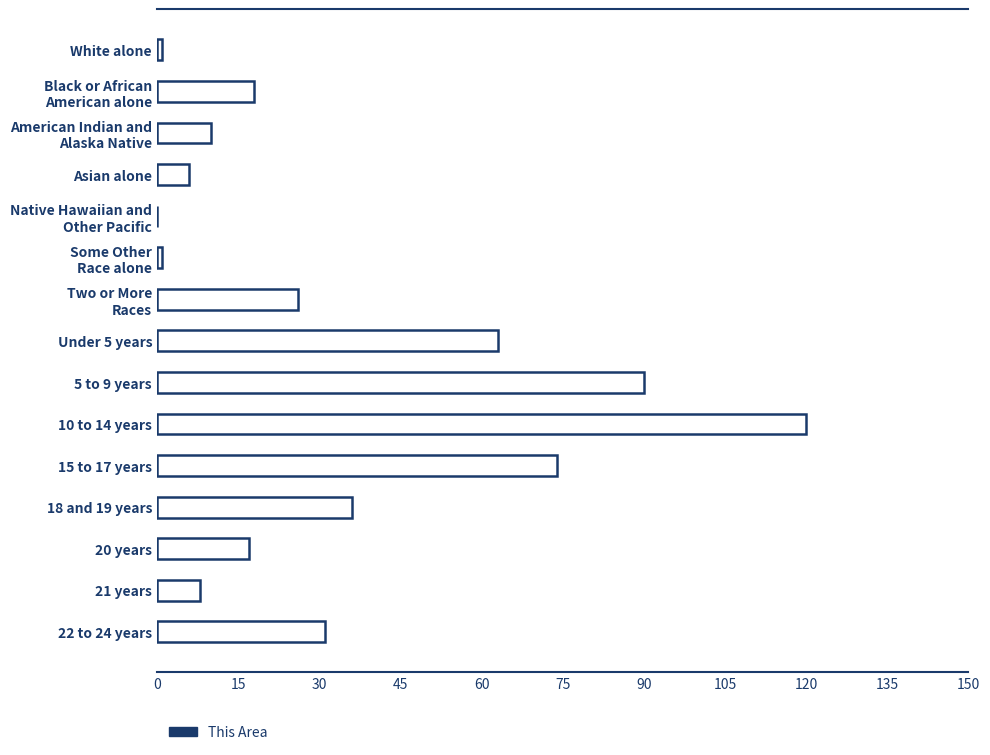

True or false: the data shows 120 at 10 to 14 years.

True